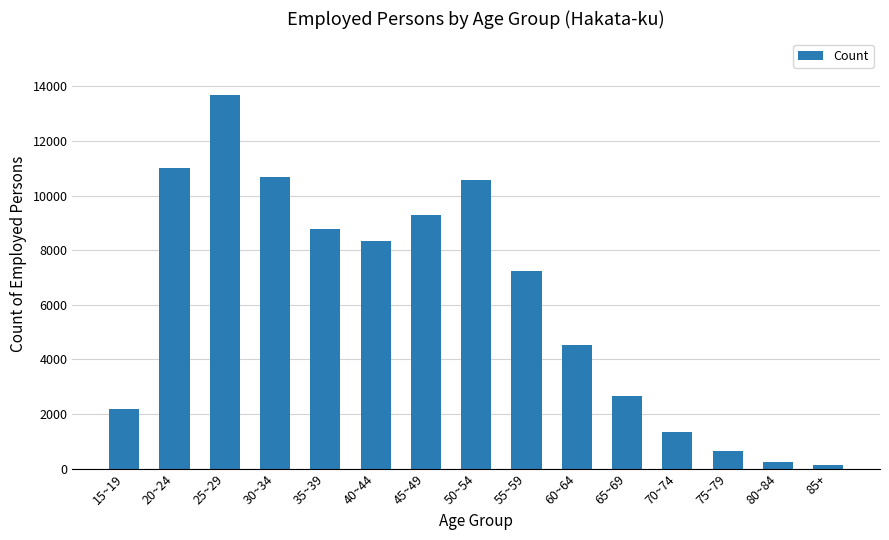

How many values are below 7243?

7